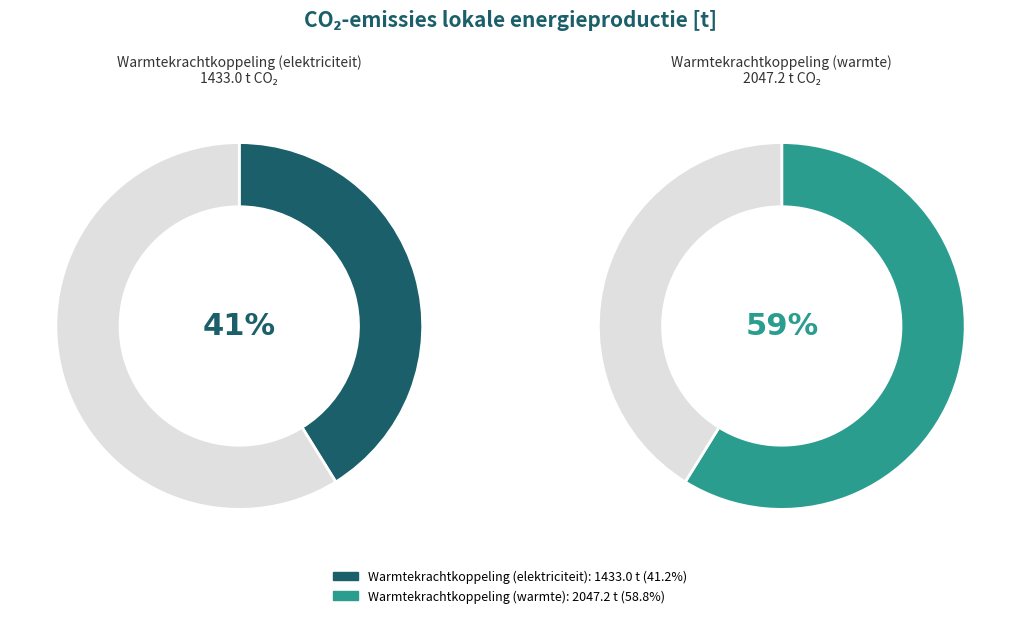

What is the smallest slice in the pie chart?

Warmtekrachtkoppeling (elektriciteit)